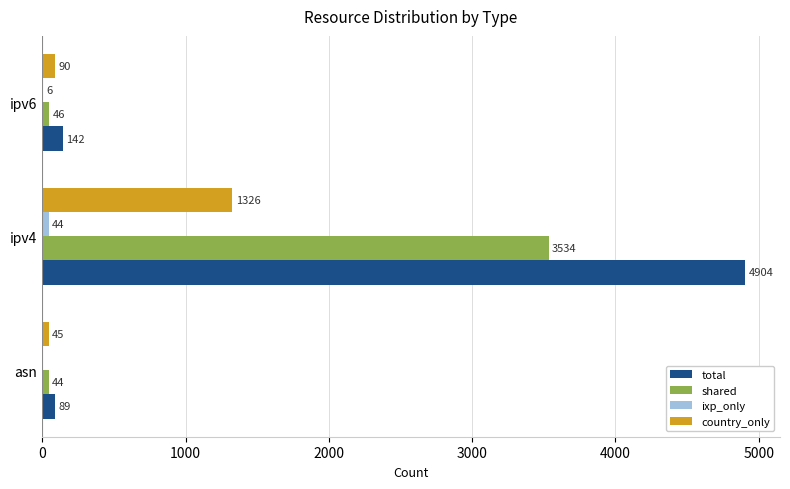

Which series has the largest total across all categories?

total